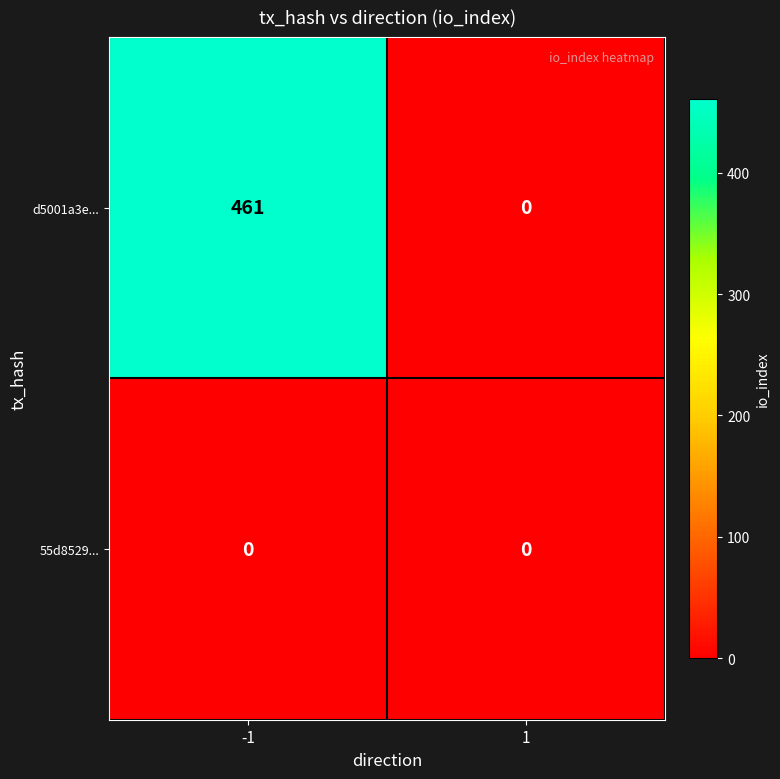

What is the greatest value displayed?

461